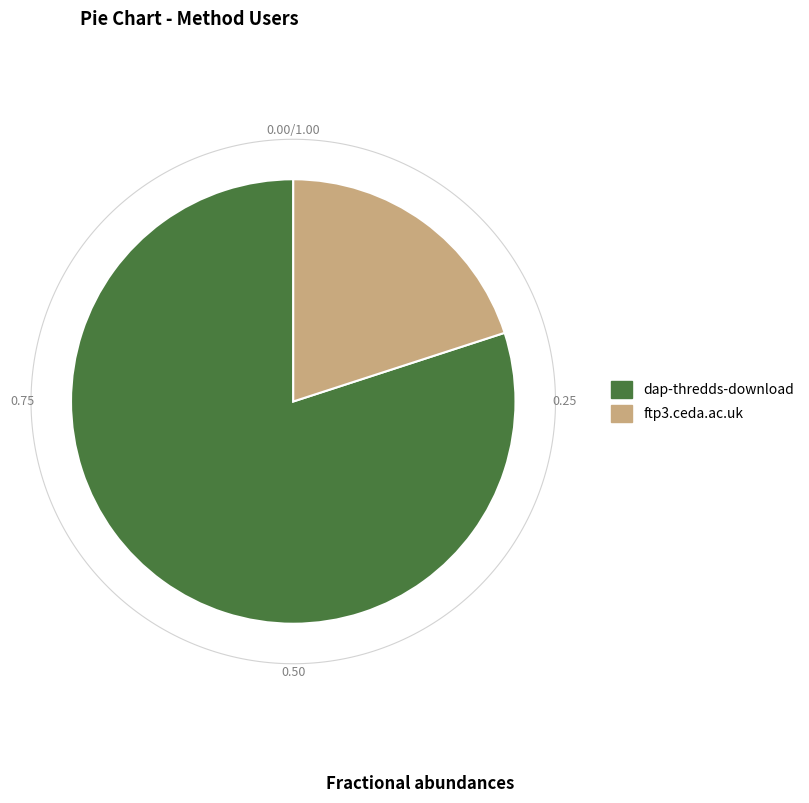

Does ftp3.ceda.ac.uk account for over 50% of the chart?

No